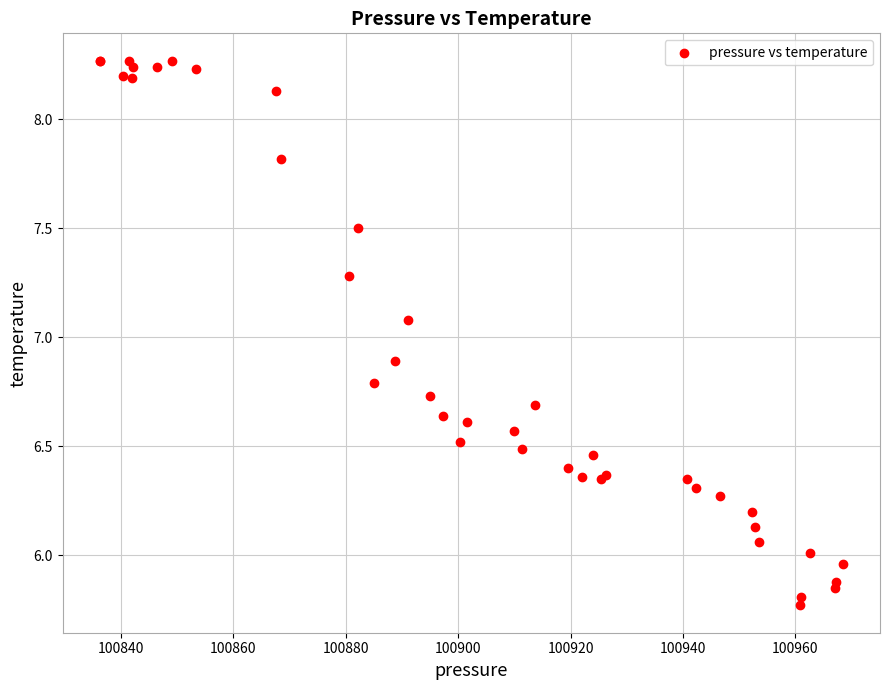

What Y value in the scatter plot is closest to 7?

7.1